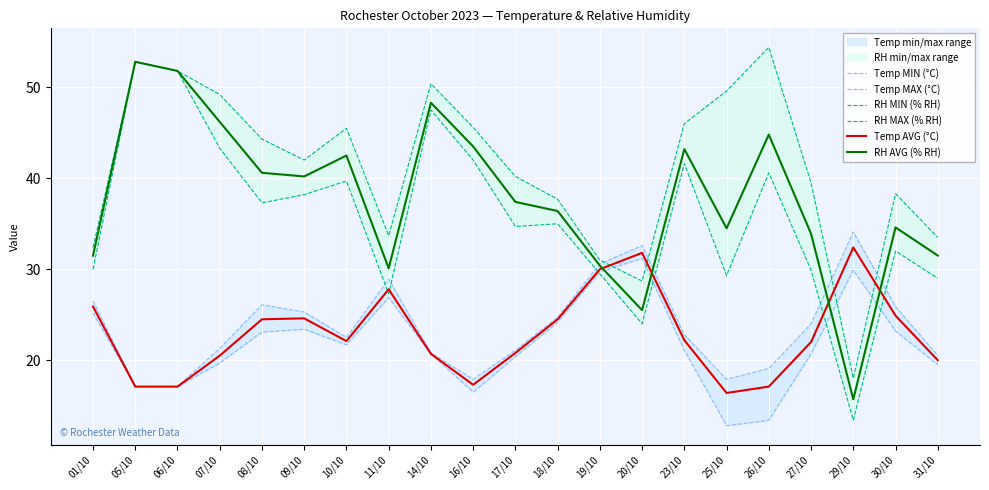

True or false: RH AVG (% RH) and RH MAX (% RH) intersect in this chart.

False